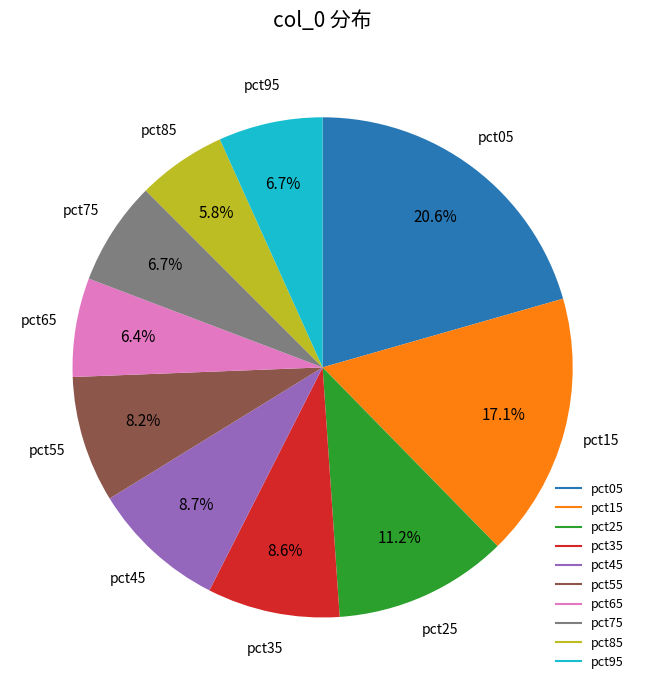

To the nearest percent, what portion does pct05 represent?

21%